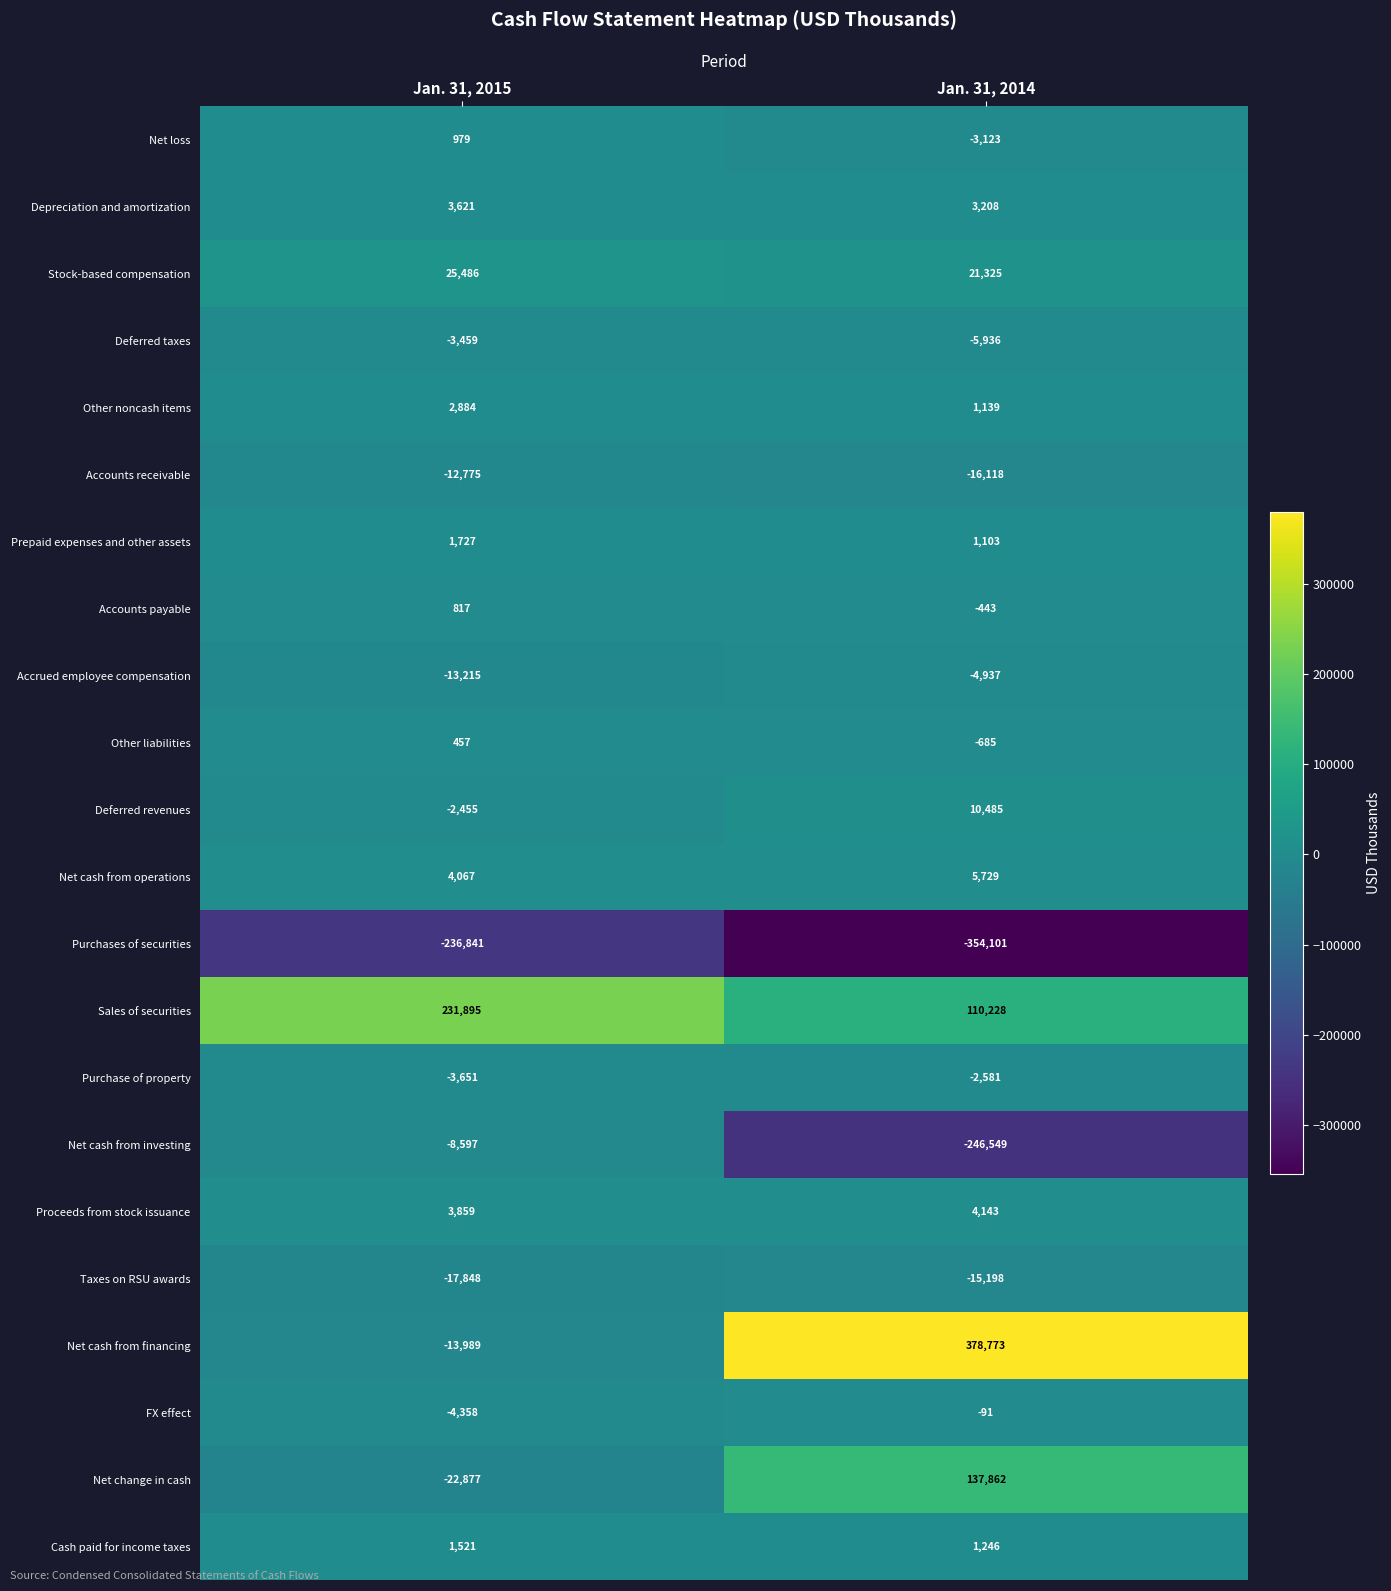

Is the value of FX effect at Jan. 31, 2014 greater than the value of Net cash from financing at Jan. 31, 2014?

No